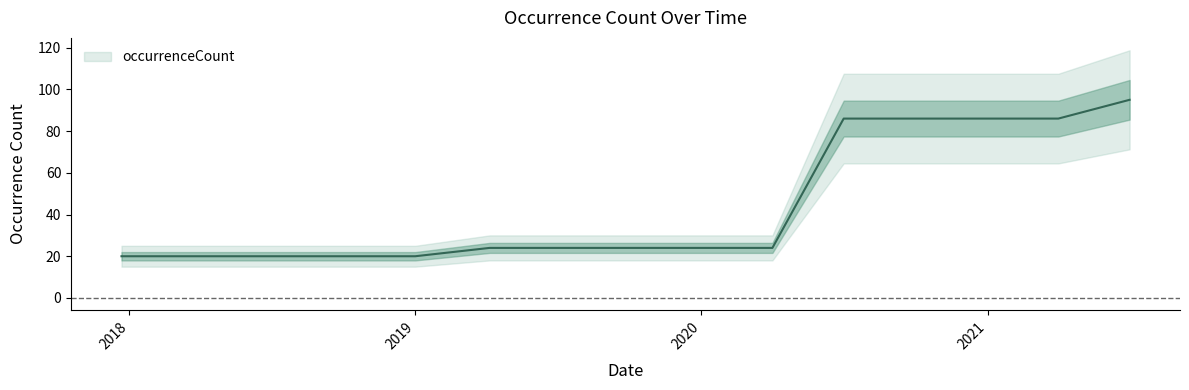

The value at 2018-07-11 is 36. True or false?

False